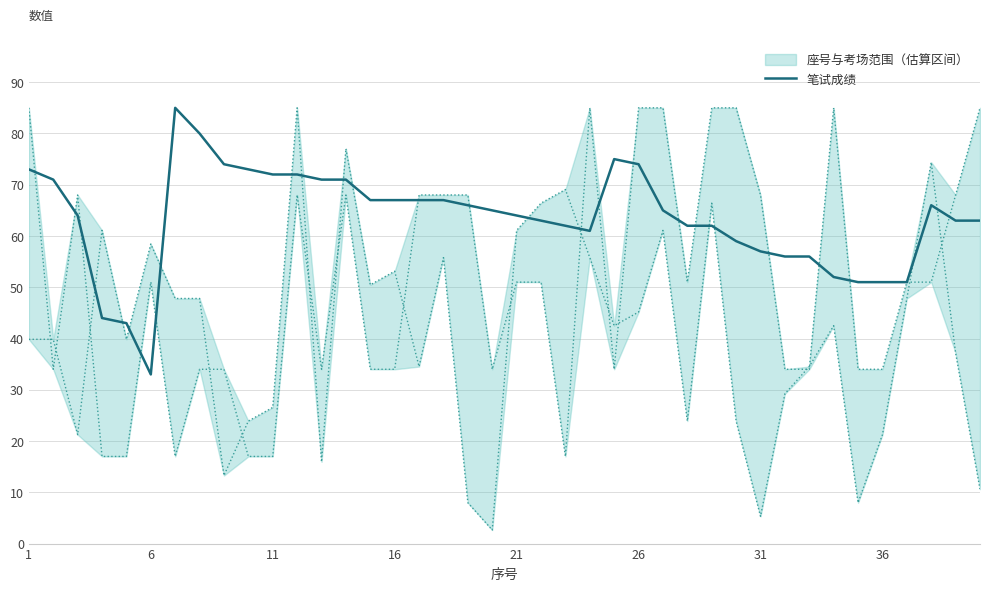

What is the average value?

63